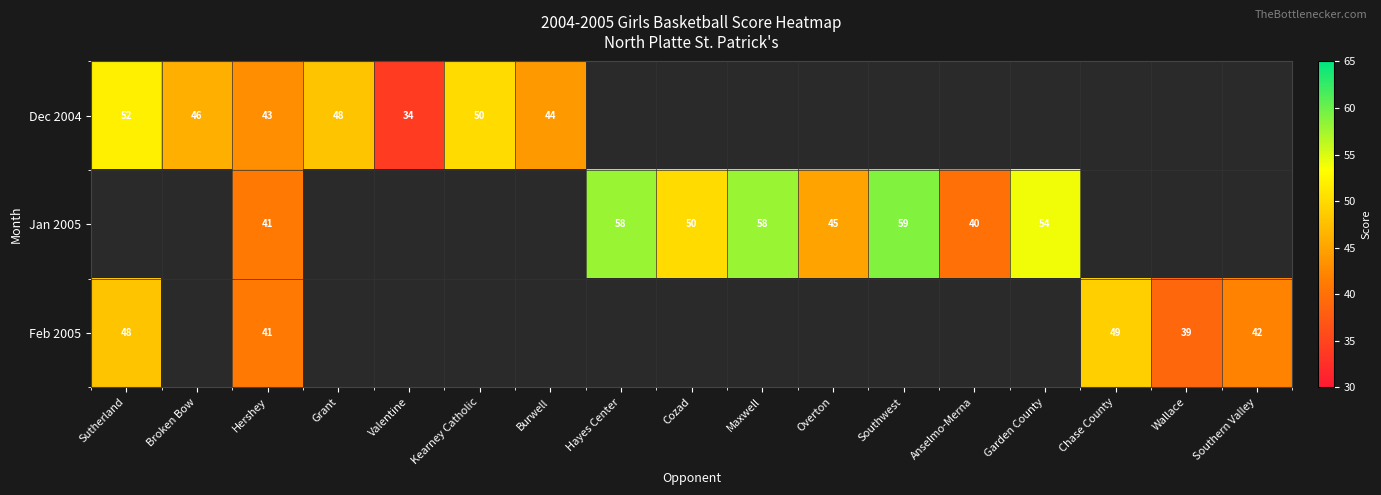

True or false: Jan 2005 has a value of 70 at Anselmo-Merna.

False